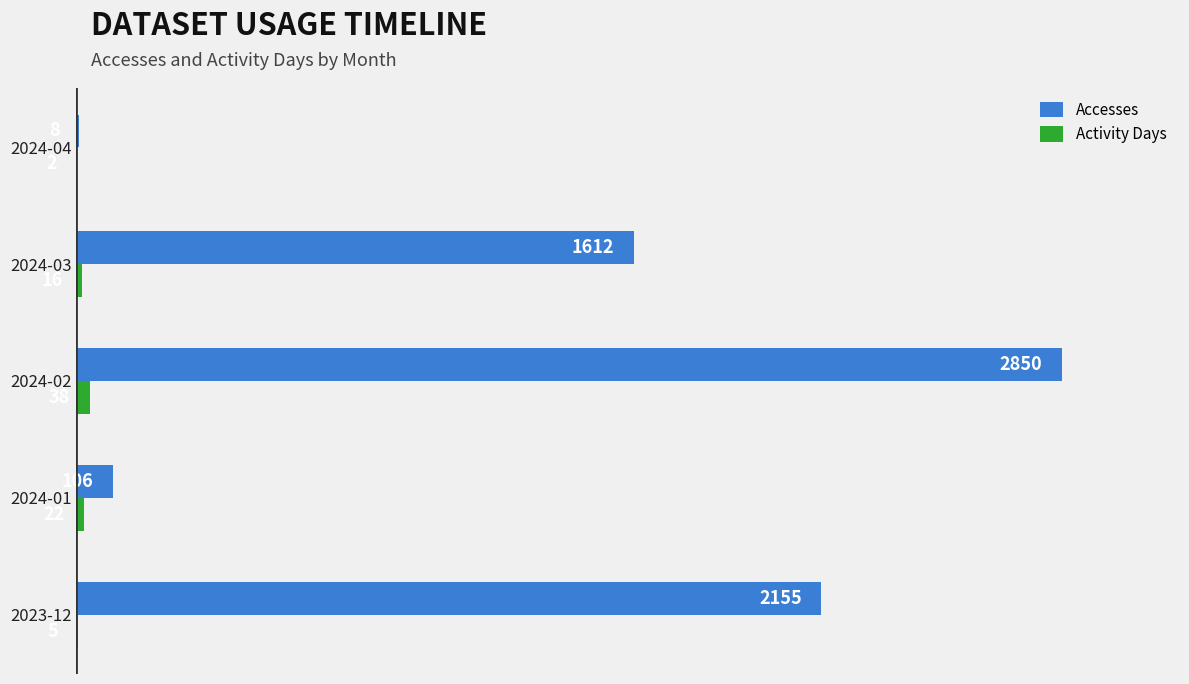

Is it true that Accesses equals 106 at 2024-01?

True